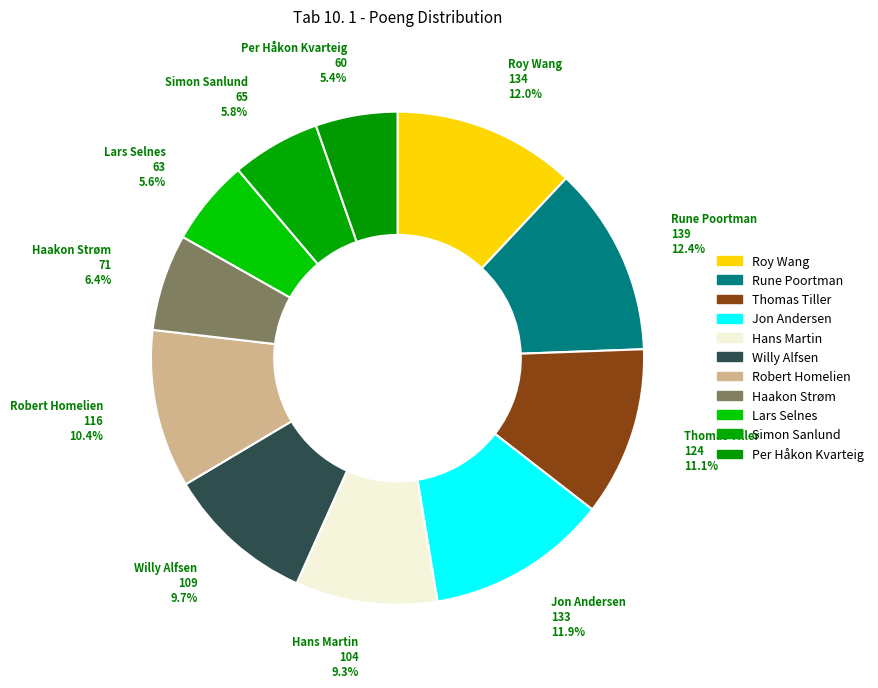

To the nearest percent, what is the difference between the Simon Sanlund and Hans Martin slice percentages?

3%